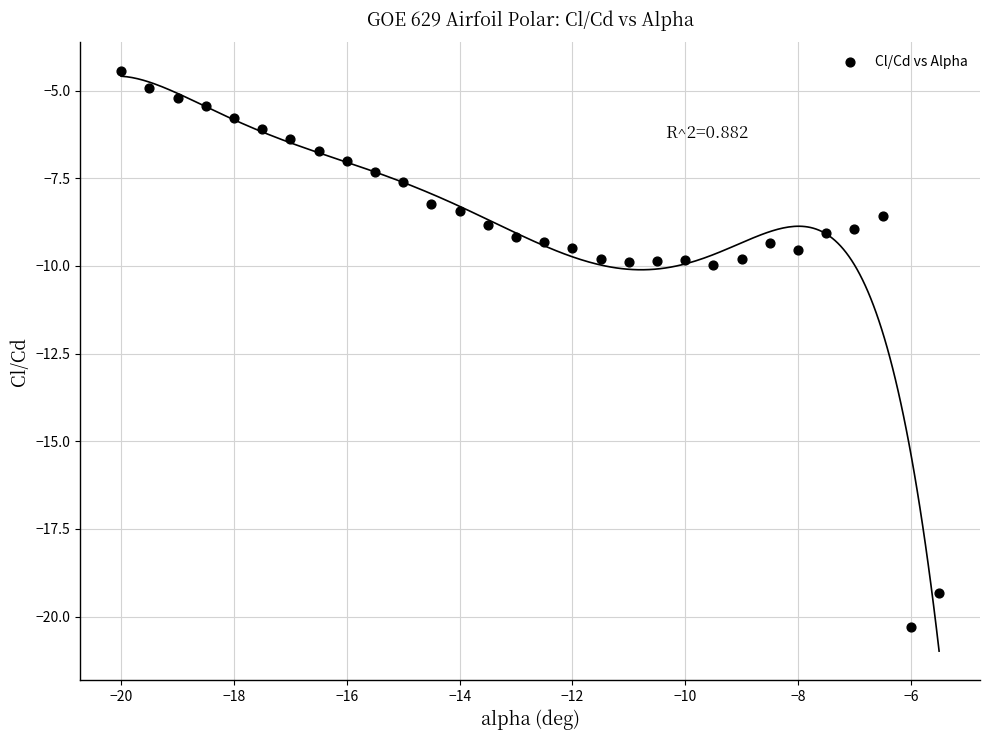

What is the range of X values (max minus min)?

14.5